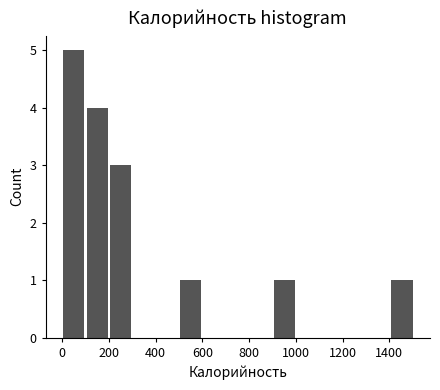

Reading left to right, transcribe this chart: for each bar, give the range it covers on the x-axis and its height. Neither the bar edges nor the heights are printed on the chart, so give them approximately, as read against the axes.

0 to 100: 5
100 to 200: 4
200 to 300: 3
300 to 400: 0
400 to 500: 0
500 to 600: 1
600 to 700: 0
700 to 800: 0
800 to 900: 0
900 to 1000: 1
1000 to 1100: 0
1100 to 1200: 0
1200 to 1300: 0
1300 to 1400: 0
1400 to 1500: 1